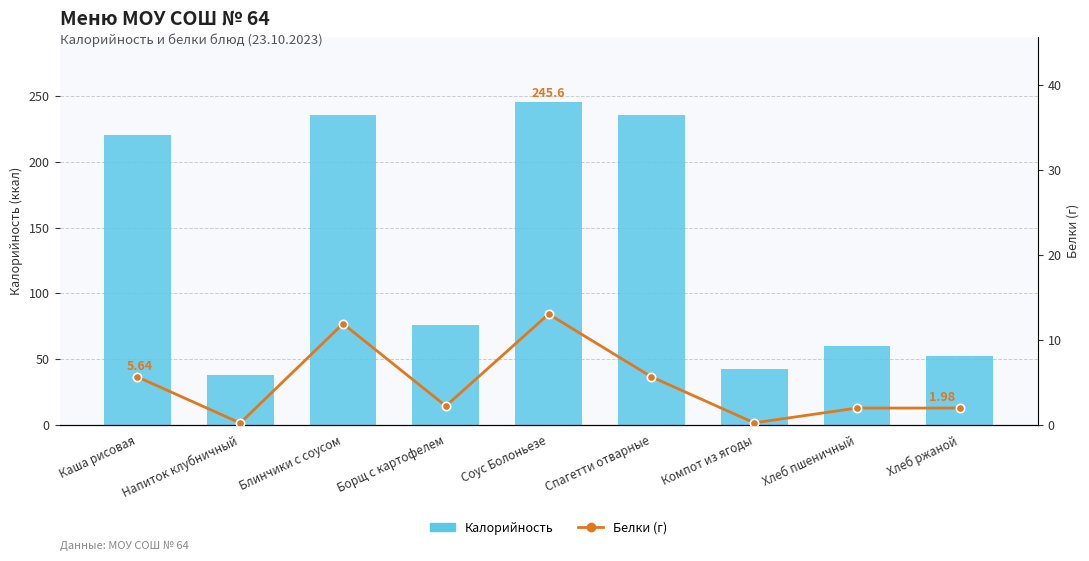

How many series are shown in this chart?

2